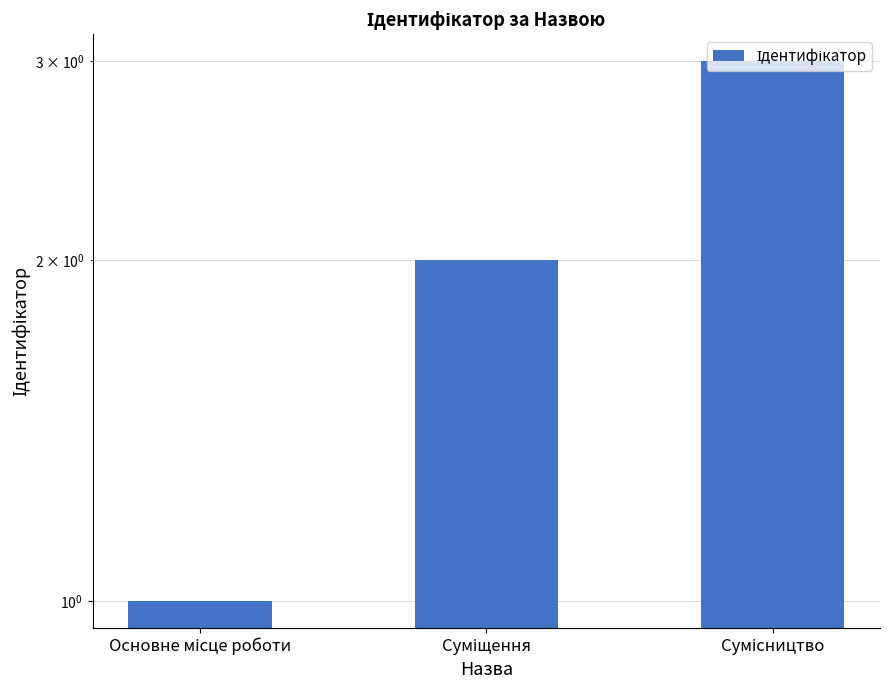

What is the average value?

2